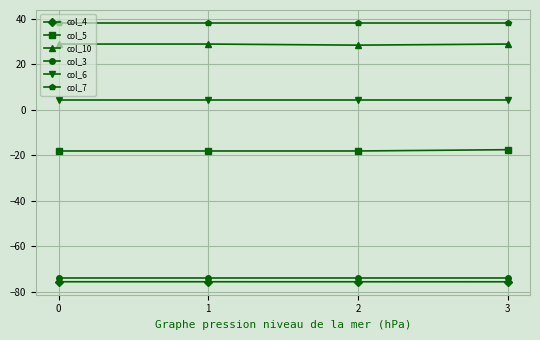

Rank the series by their maximum value, from highest to lowest.

col_7, col_10, col_6, col_5, col_3, col_4